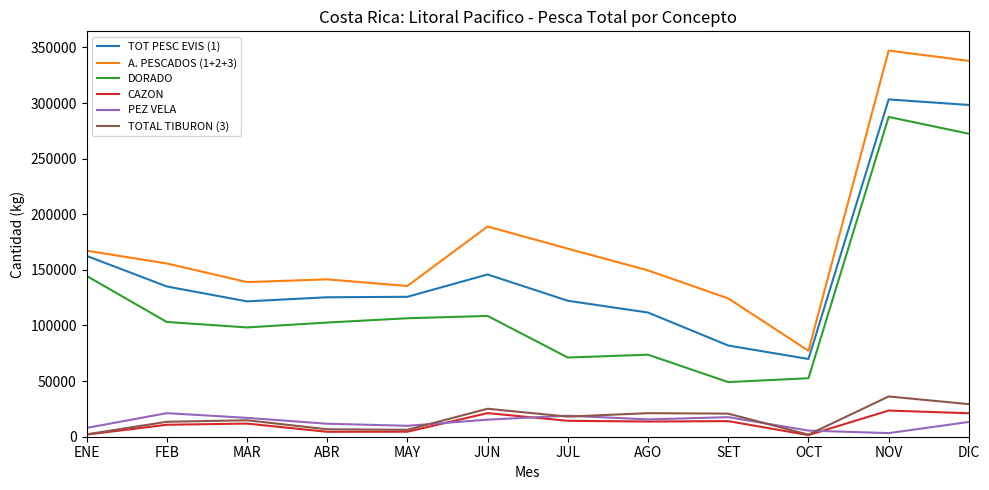

True or false: TOT PESC EVIS (1) and PEZ VELA cross at least once.

False